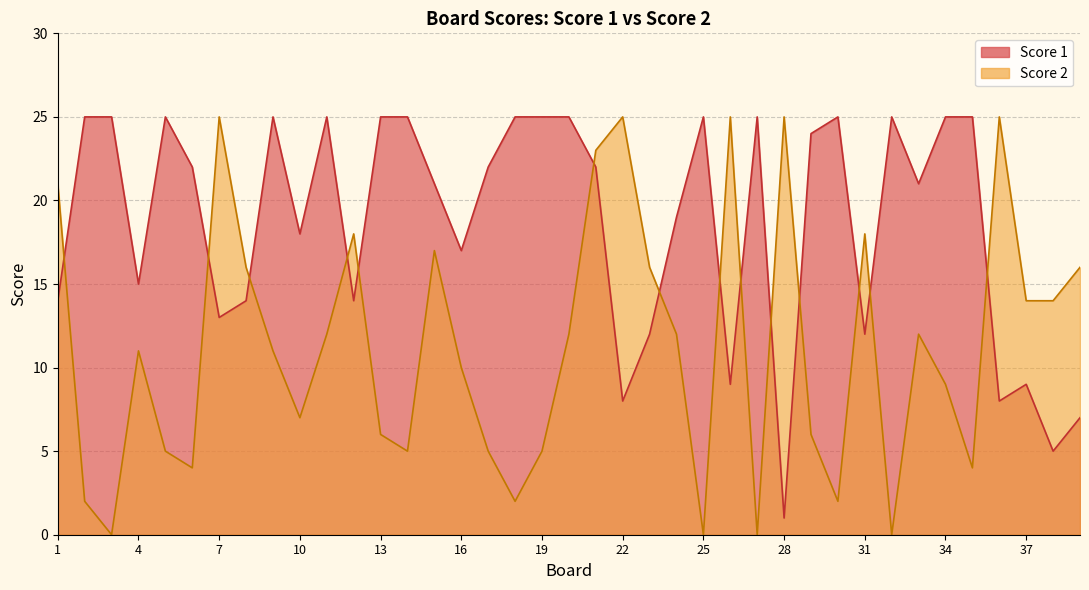

How many interior local peaks does the Score 1 series have?

8